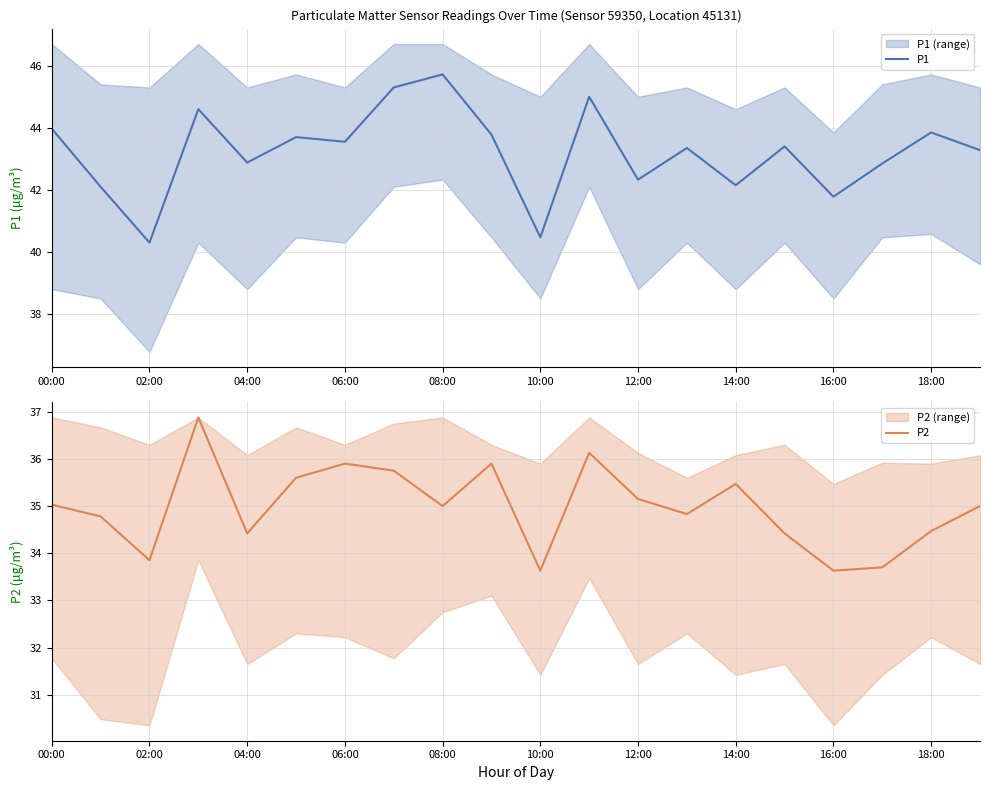

True or false: P1 and P2 intersect in this chart.

False